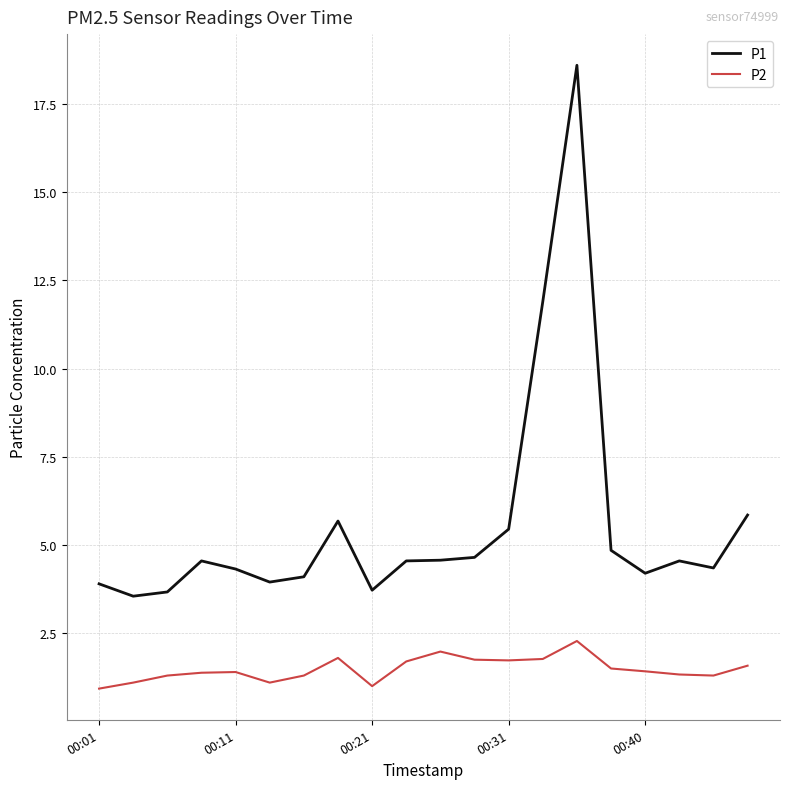

List the series in order of their peak value, lowest first.

P2, P1